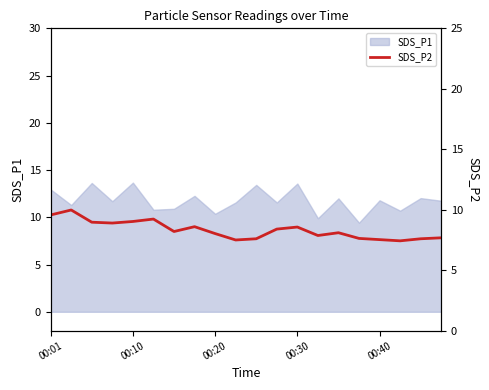

What is the minimum value for SDS_P1?

9.4